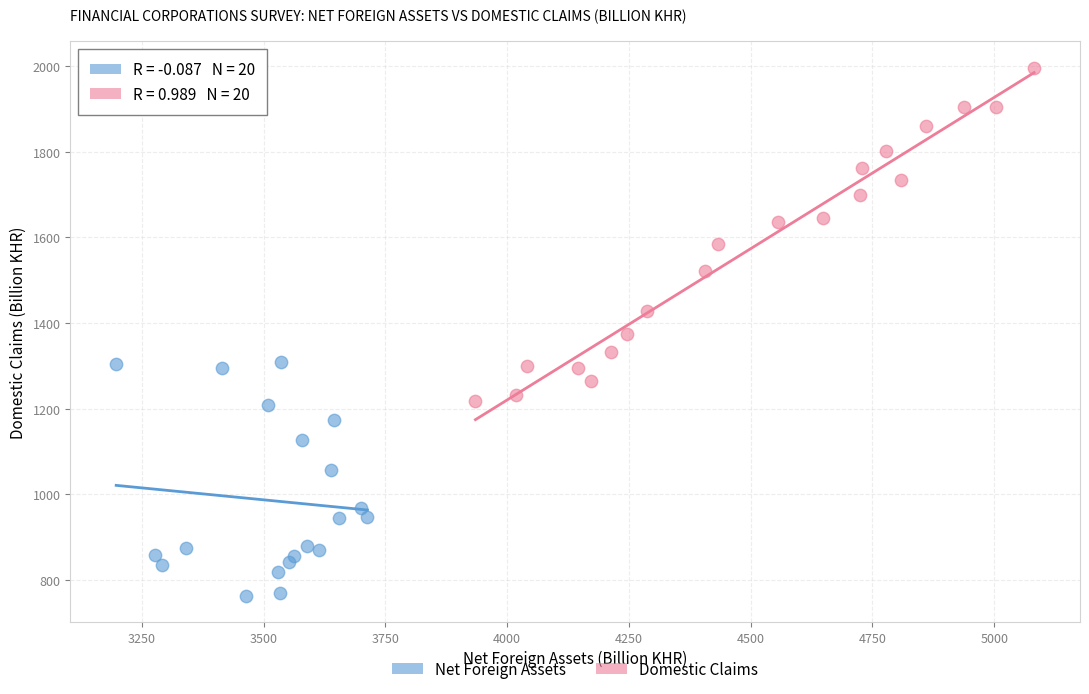

Which series has the widest spread of Y values?

Domestic Claims